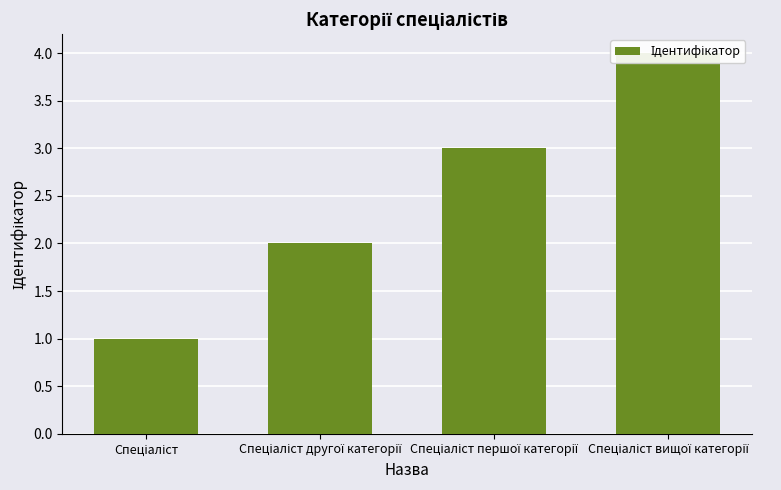

Count the values in the range 2 to 4.

3